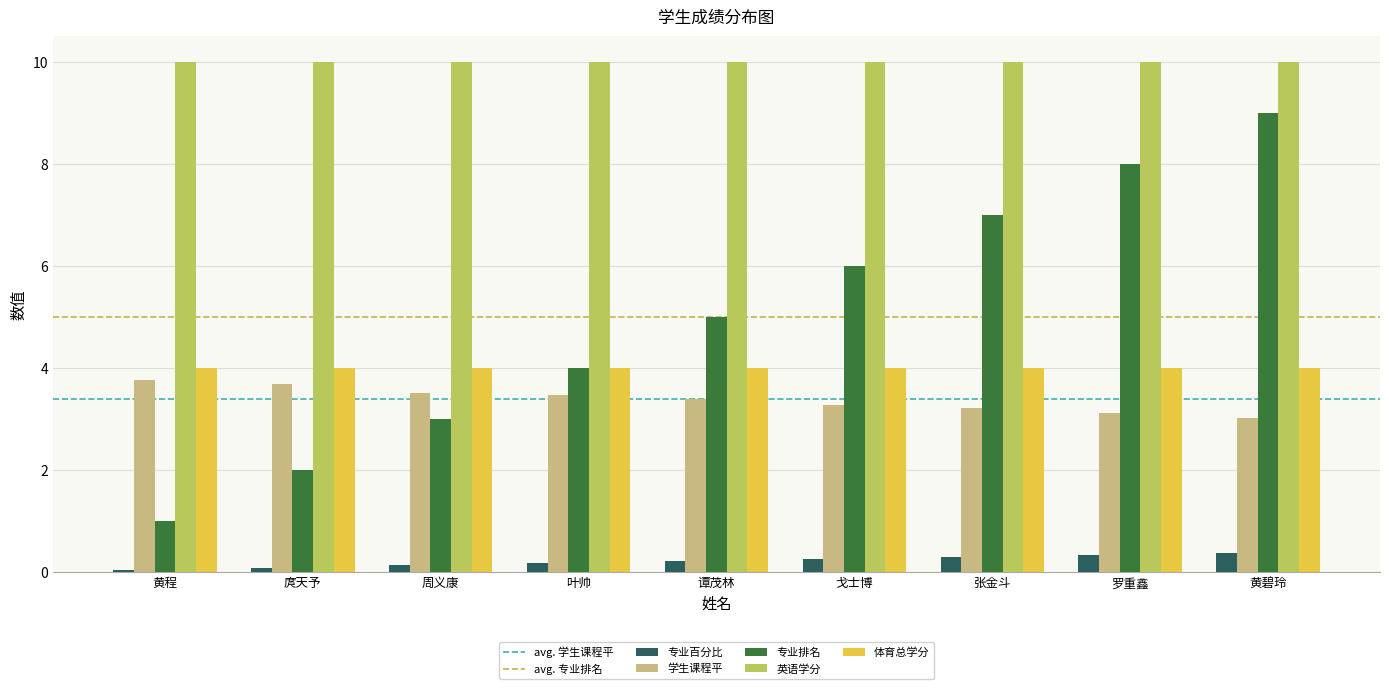

What is the highest value of the 专业百分比 series?

0.4